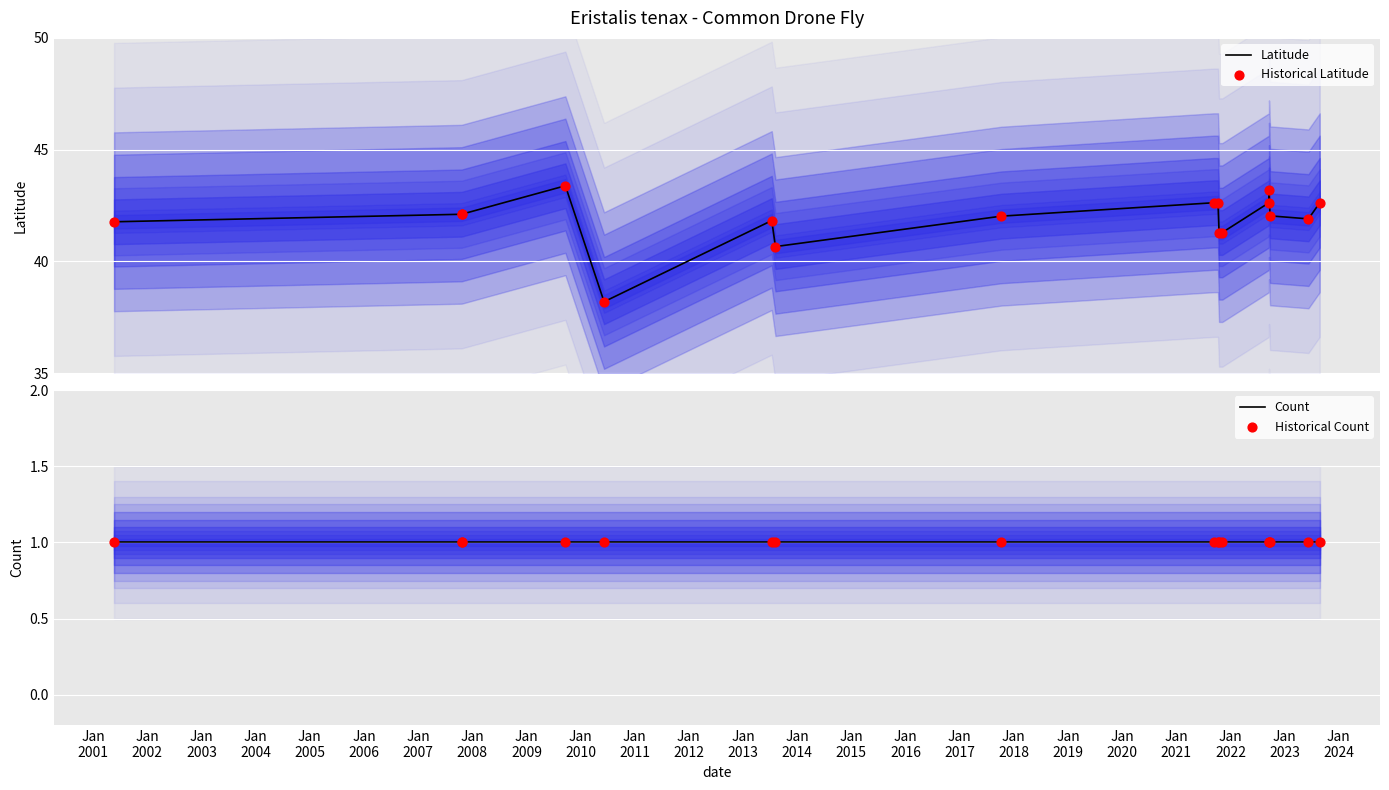

Which series has the largest total across all categories?

Latitude